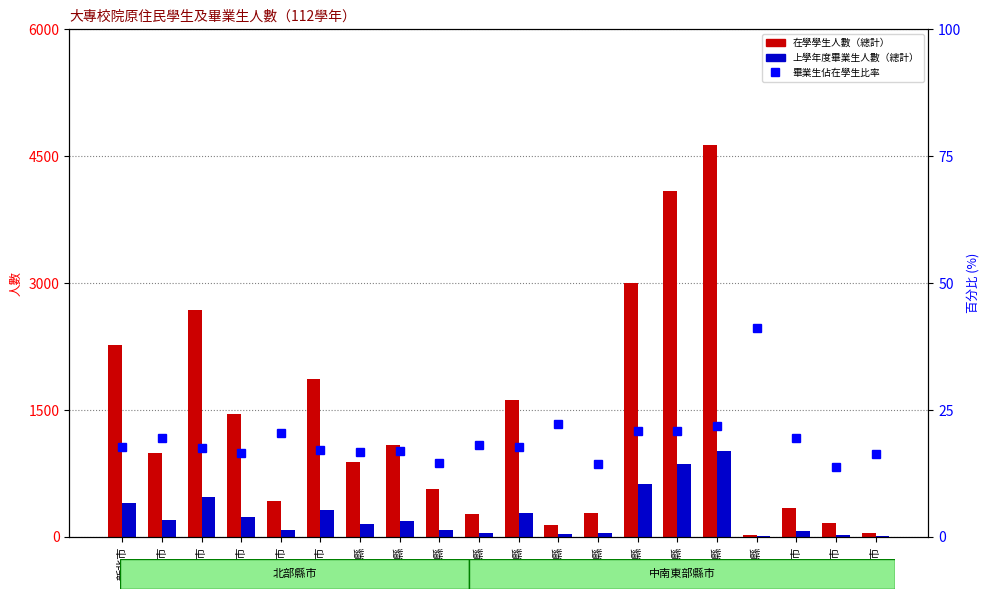

Where does the 上學年度畢業生人數（總計） series first go above 185?

新北市